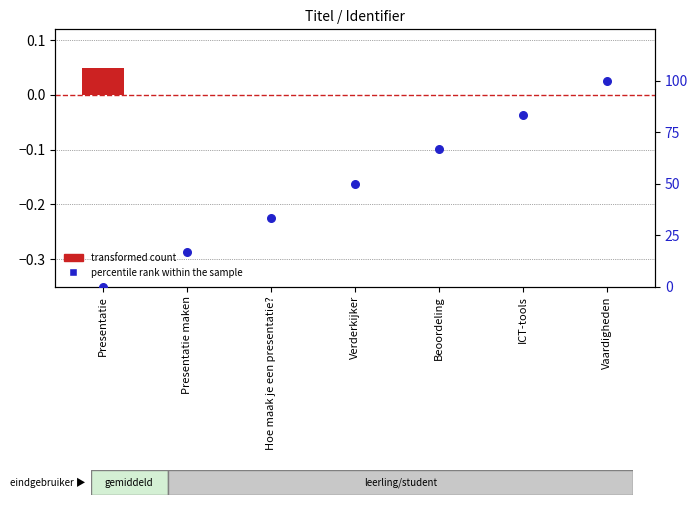

What is the total value across all series at Verderkijker?

50.0